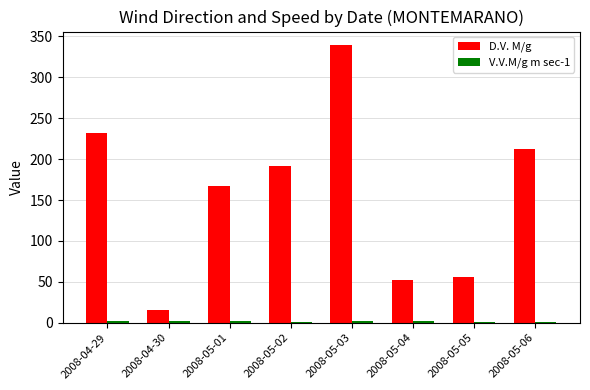

At how many categories does at least one series exceed 48?

7